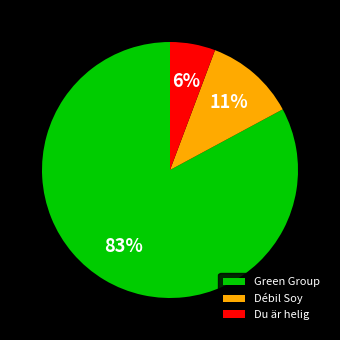

Do Du är helig and Green Group together represent more than half of the pie?

Yes